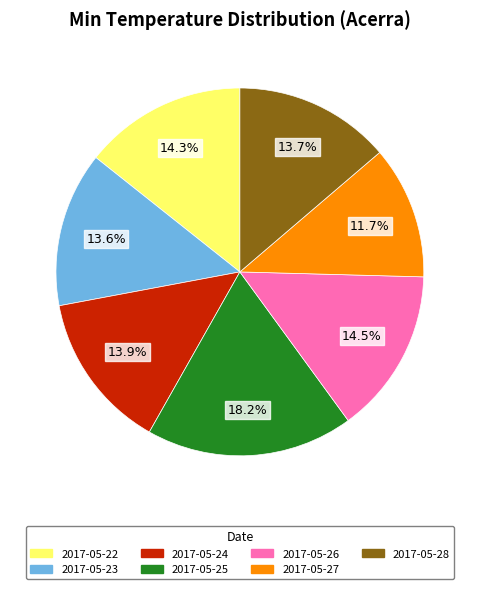

To the nearest percent, what percentage of the pie is 2017-05-28?

14%